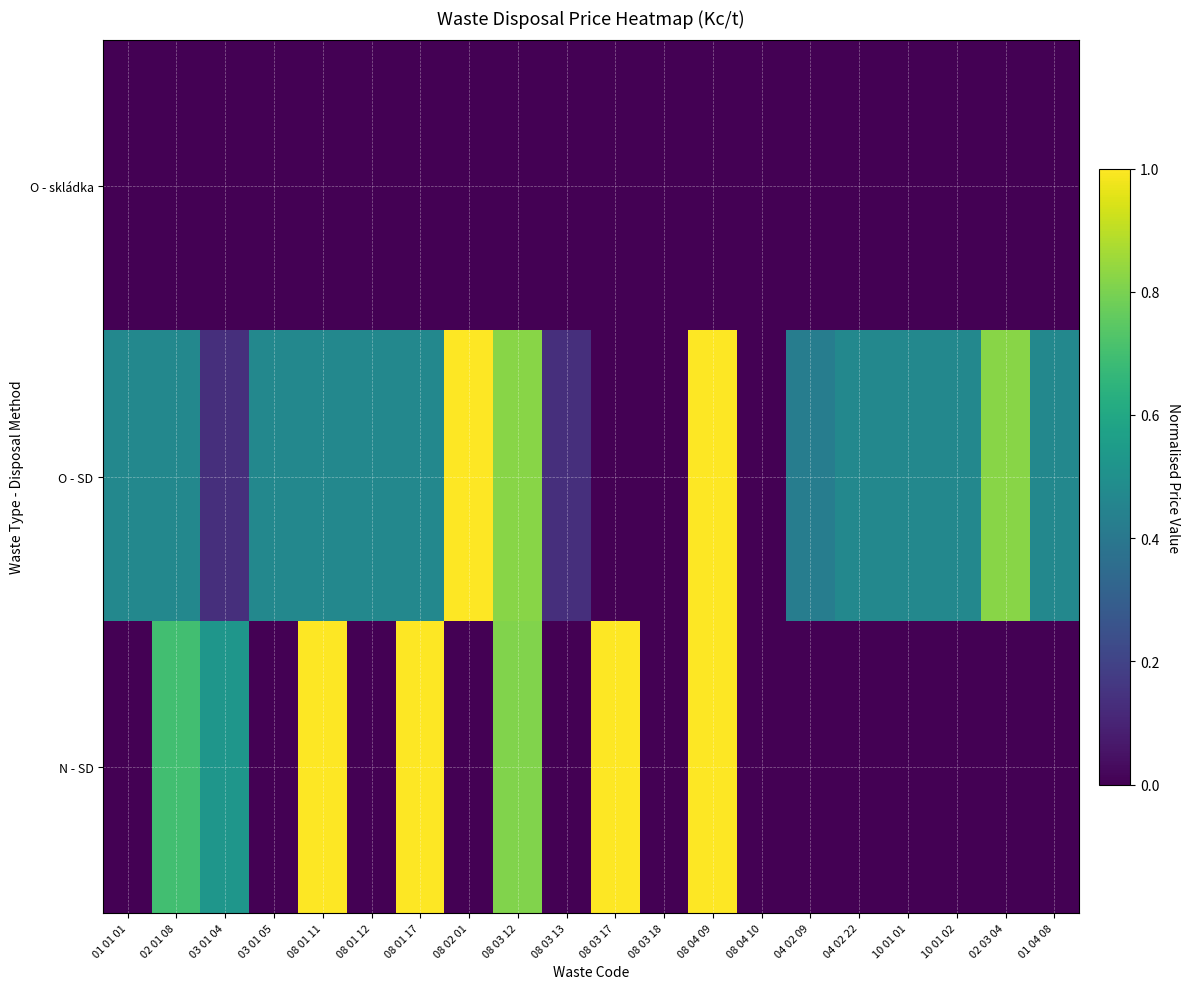

Reading left to right, extract all data points from this chart.

O - skládka: 01 01 01=0.0	02 01 08=0.0	03 01 04=0.0	03 01 05=0.0	08 01 11=0.0	08 01 12=0.0	08 01 17=0.0	08 02 01=0.0	08 03 12=0.0	08 03 13=0.0	08 03 17=0.0	08 03 18=0.0	08 04 09=0.0	08 04 10=0.0	04 02 09=0.0	04 02 22=0.0	10 01 01=0.0	10 01 02=0.0	02 03 04=0.0	01 04 08=0.0
O - SD: 01 01 01=0.5	02 01 08=0.5	03 01 04=0.1	03 01 05=0.5	08 01 11=0.5	08 01 12=0.5	08 01 17=0.5	08 02 01=1.0	08 03 12=0.8	08 03 13=0.1	08 03 17=0.0	08 03 18=0.0	08 04 09=1.0	08 04 10=0.0	04 02 09=0.4	04 02 22=0.5	10 01 01=0.5	10 01 02=0.5	02 03 04=0.8	01 04 08=0.5
N - SD: 01 01 01=0.0	02 01 08=0.7	03 01 04=0.5	03 01 05=0.0	08 01 11=1.0	08 01 12=0.0	08 01 17=1.0	08 02 01=0.0	08 03 12=0.8	08 03 13=0.0	08 03 17=1.0	08 03 18=0.0	08 04 09=1.0	08 04 10=0.0	04 02 09=0.0	04 02 22=0.0	10 01 01=0.0	10 01 02=0.0	02 03 04=0.0	01 04 08=0.0